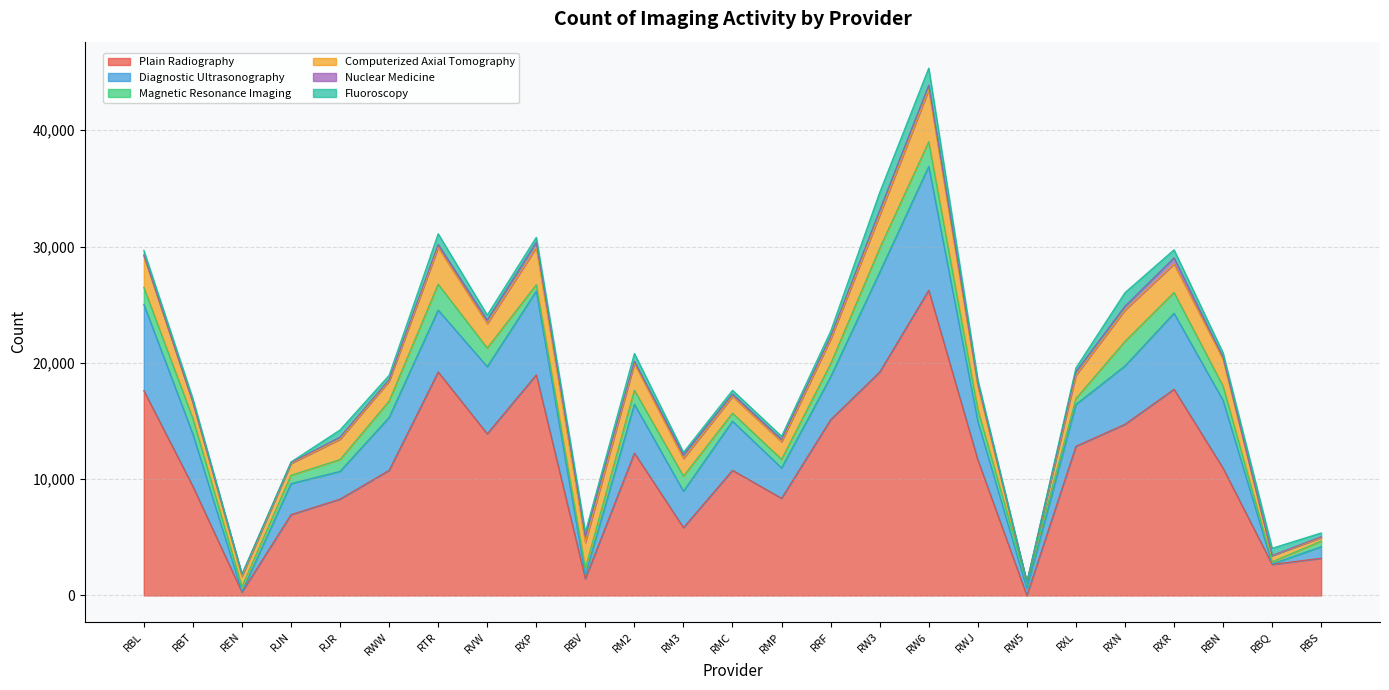

Does the chart have visible grid lines?

Yes